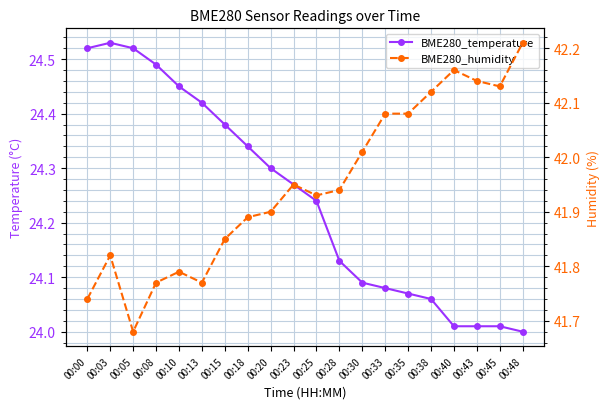

Reading right to left, transcribe all the data shown in this chart.

BME280_temperature: 00:48=24.0	00:45=24.0	00:43=24.0	00:40=24.0	00:38=24.1	00:35=24.1	00:33=24.1	00:30=24.1	00:28=24.1	00:25=24.2	00:23=24.3	00:20=24.3	00:18=24.3	00:15=24.4	00:13=24.4	00:10=24.4	00:08=24.5	00:05=24.5	00:03=24.5	00:00=24.5
BME280_humidity: 00:48=42.2	00:45=42.1	00:43=42.1	00:40=42.2	00:38=42.1	00:35=42.1	00:33=42.1	00:30=42.0	00:28=41.9	00:25=41.9	00:23=42.0	00:20=41.9	00:18=41.9	00:15=41.9	00:13=41.8	00:10=41.8	00:08=41.8	00:05=41.7	00:03=41.8	00:00=41.7